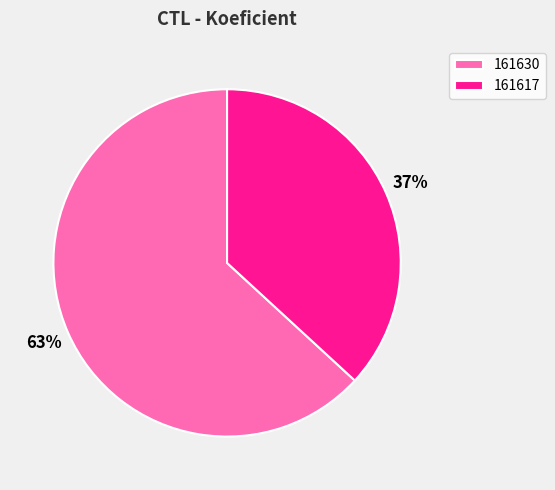

What percentage is the 161617 slice, to the nearest percent?

37%